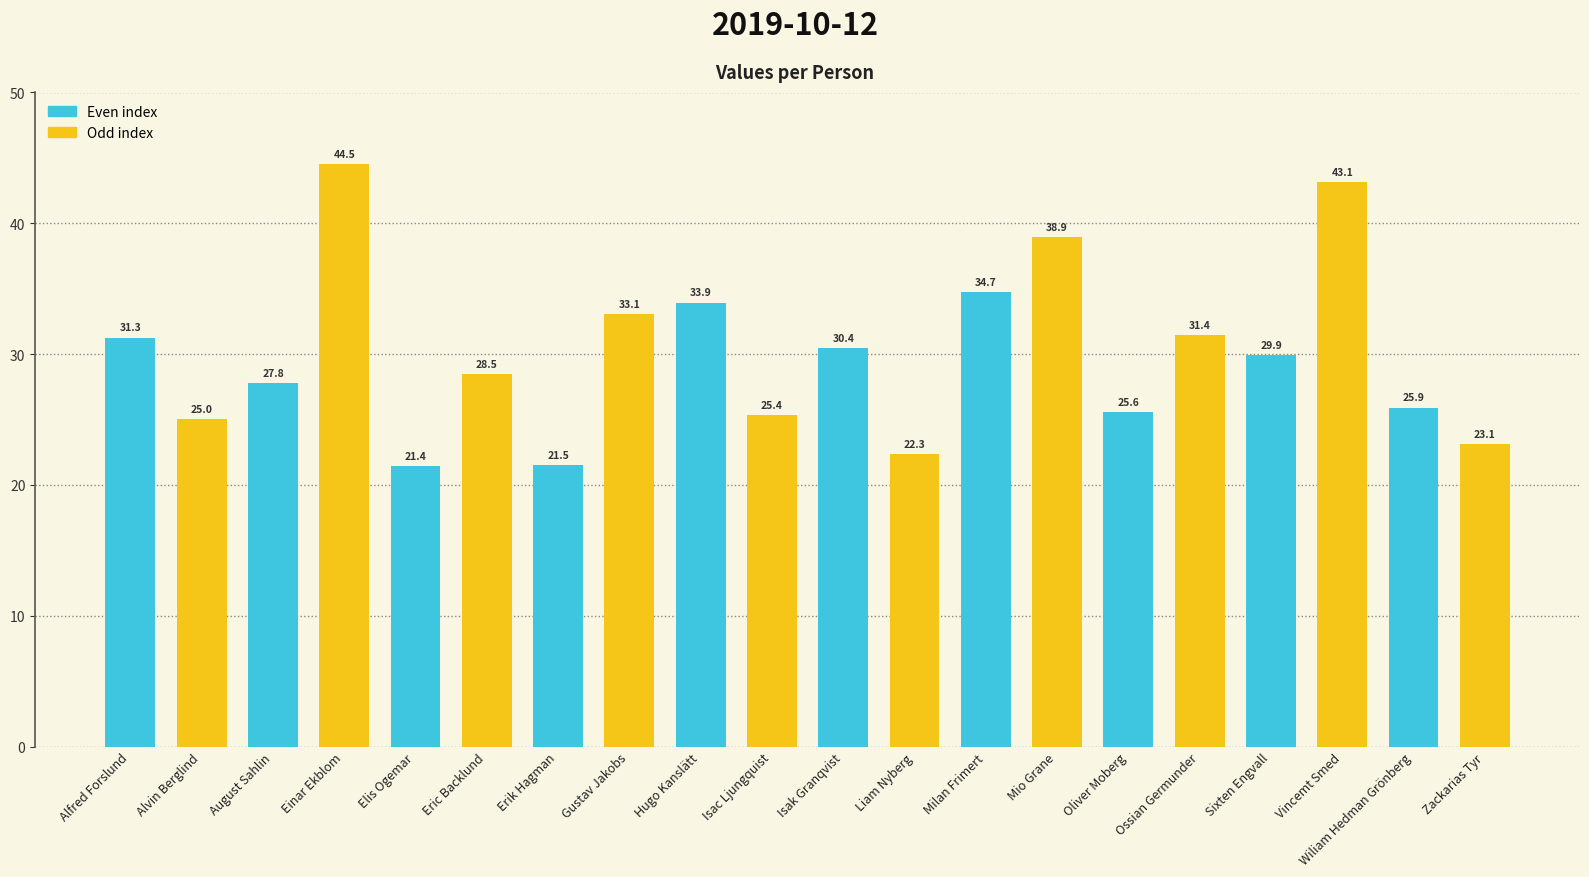

Rank the categories by value from highest to lowest.

Einar Ekblom, Vincemt Smed, Mio Grane, Milan Frimert, Hugo Kanslätt, Gustav Jakobs, Ossian Germunder, Alfred Forslund, Isak Granqvist, Sixten Engvall, Eric Backlund, August Sahlin, Wiliam Hedman Grönberg, Oliver Moberg, Isac Ljungquist, Alvin Berglind, Zackarias Tyr, Liam Nyberg, Erik Hagman, Elis Ogemar